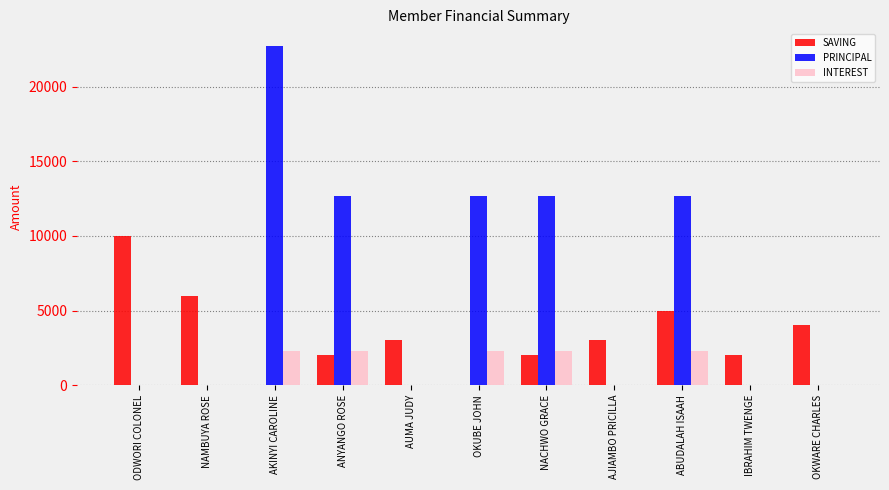

Does the chart contain stacked bars?

No